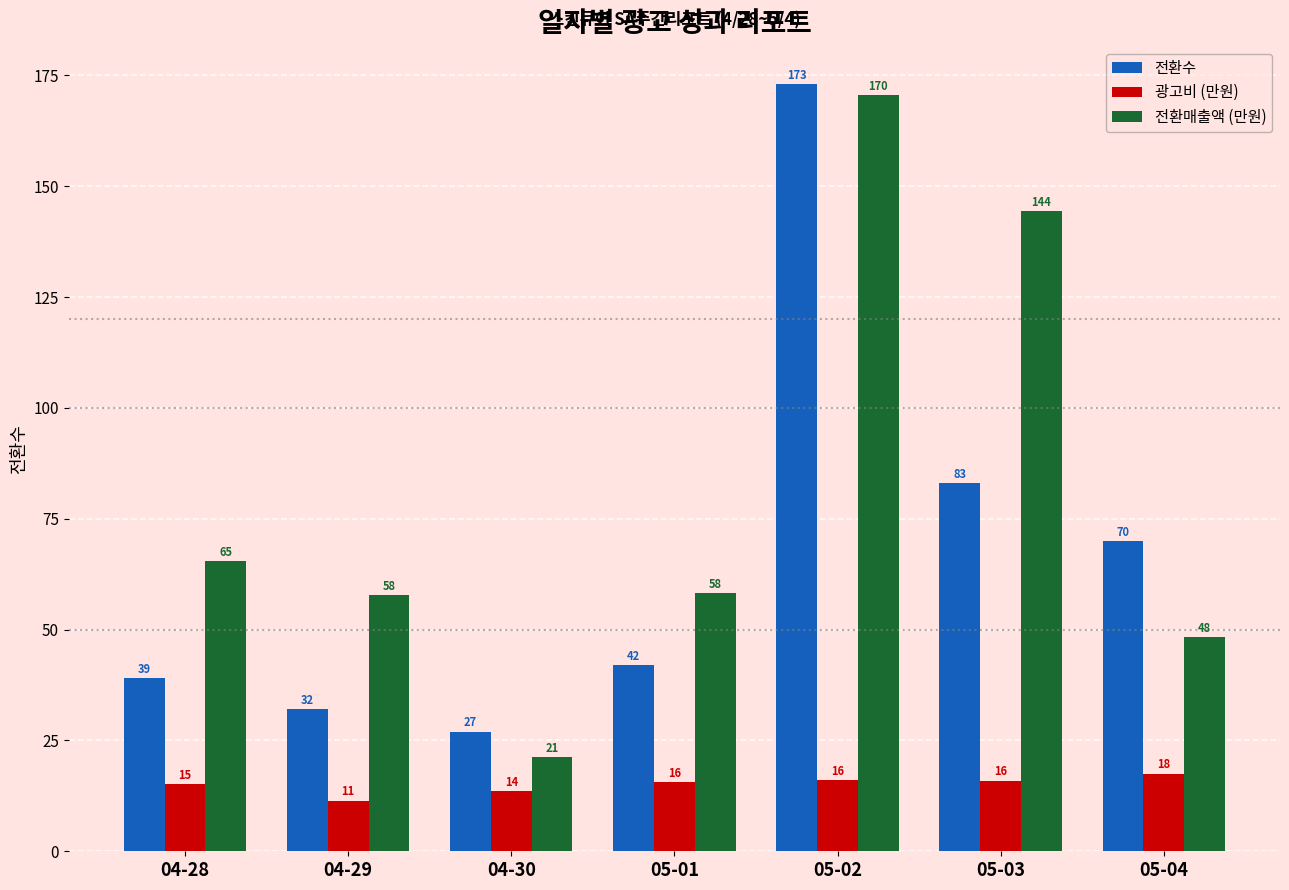

Which series has the widest spread of values?

전환매출액 (만원)